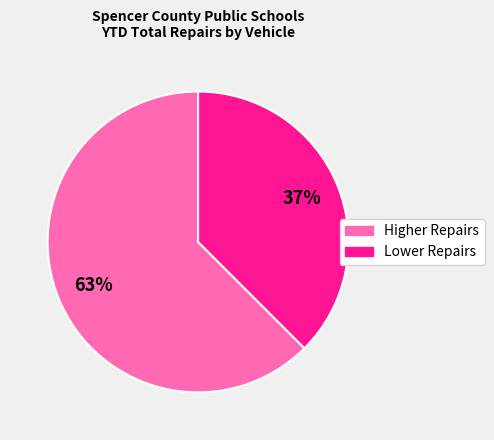

Does any single category account for the majority?

Yes